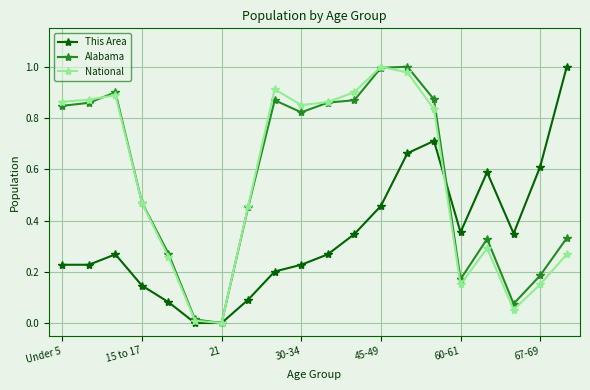

True or false: National has more than 0 points higher than both neighbors.

True